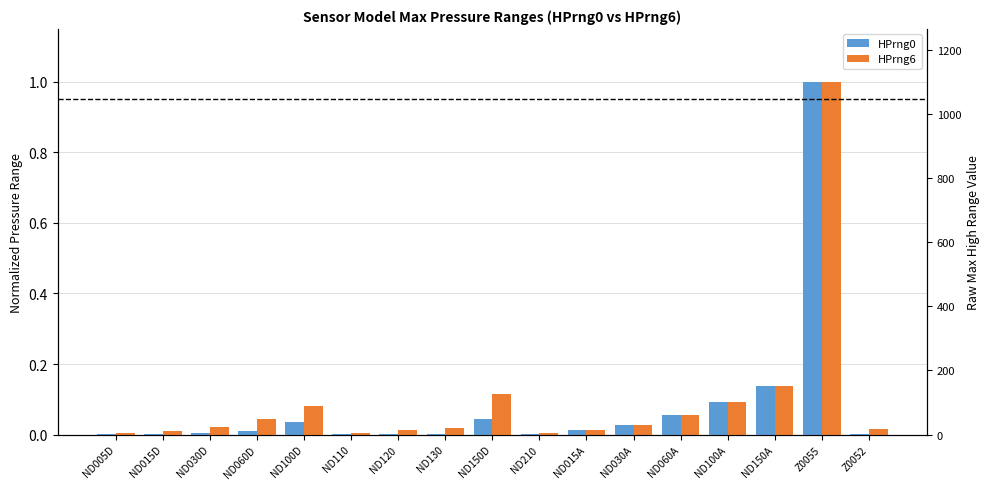

What is the label of the 16th bar from the left?

Z0055